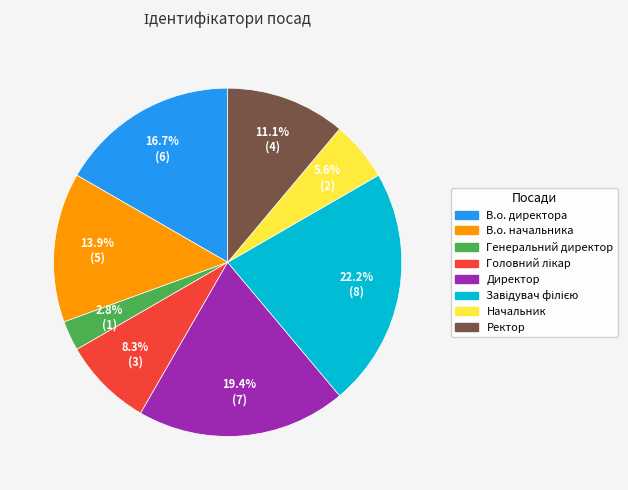

Does Начальник account for over 50% of the chart?

No